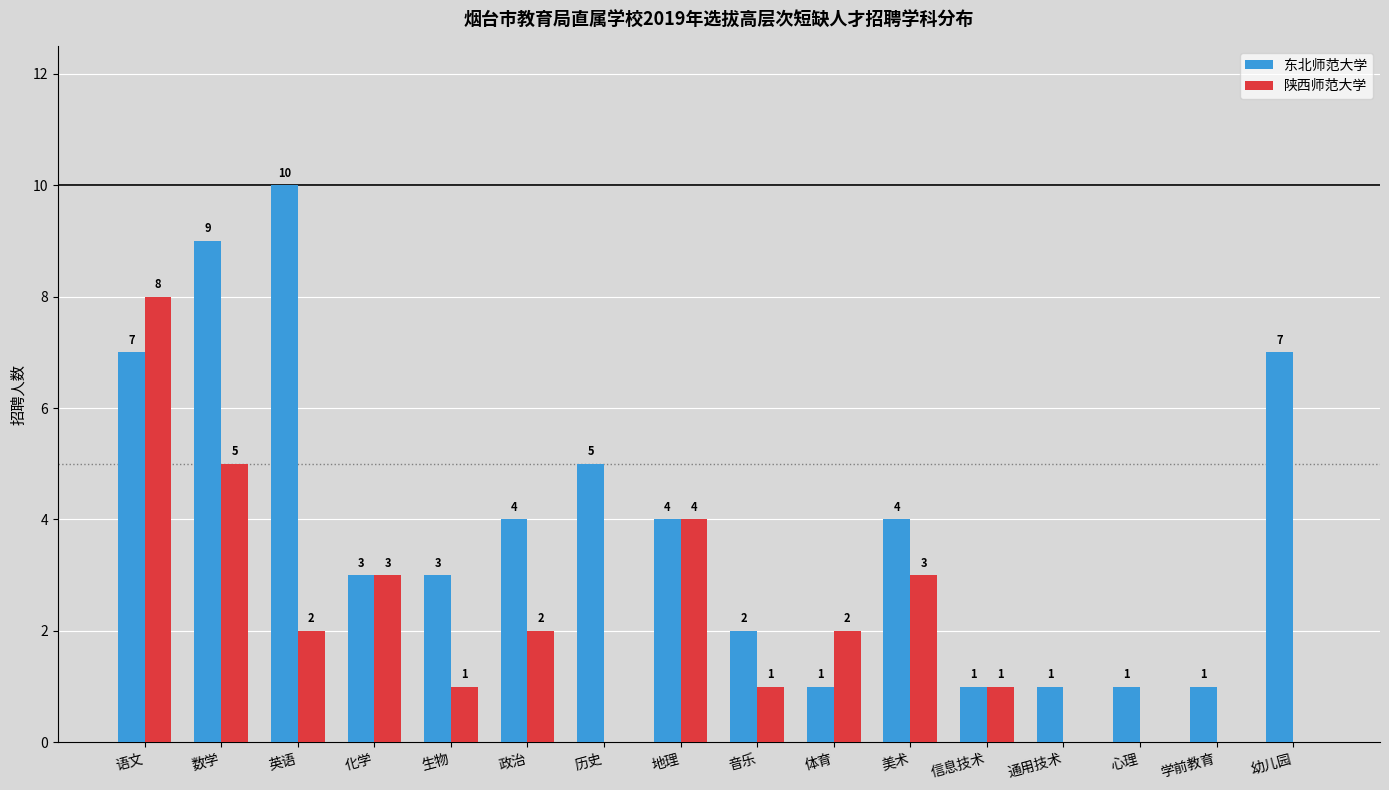

What is the sum of the 东北师范大学 values at 体育 and 数学?

10